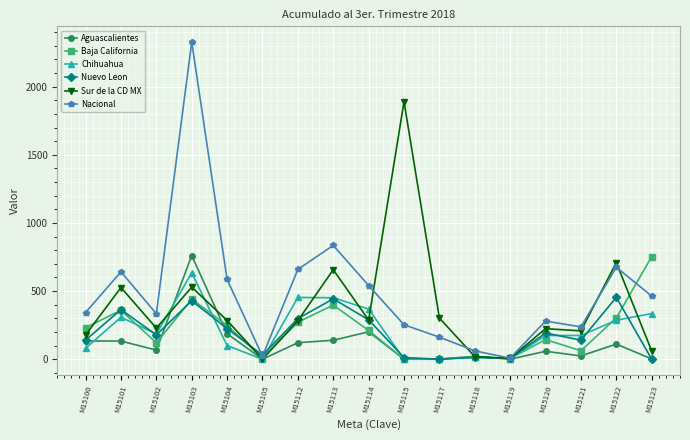

The value of Nacional at M15123 is 463.5. True or false?

True